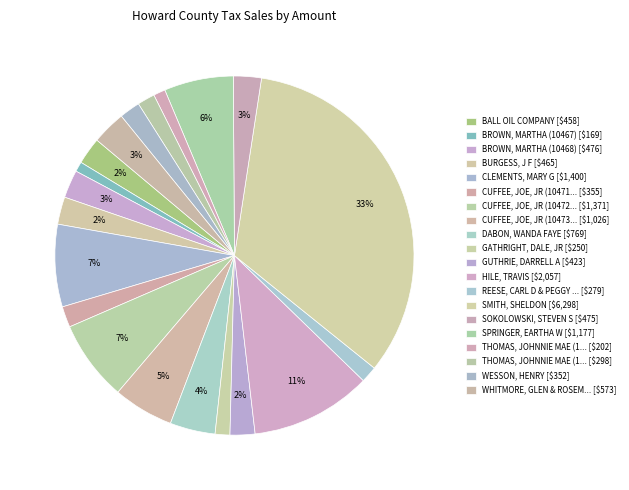

Does any single category account for the majority?

No